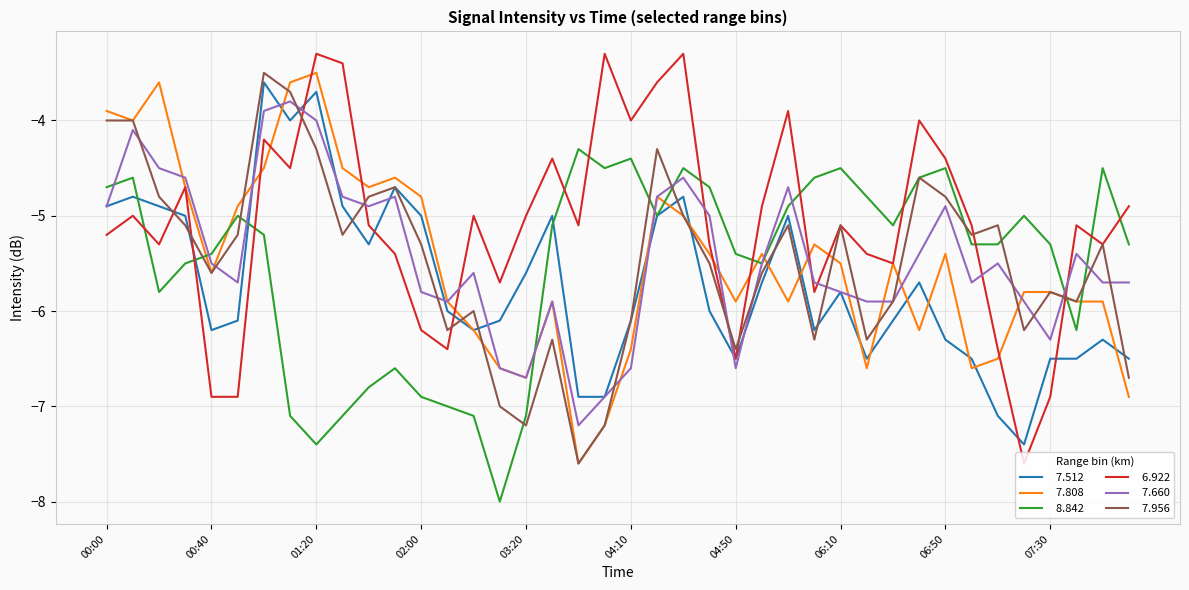

What is the maximum value shown in the chart?

-3.3